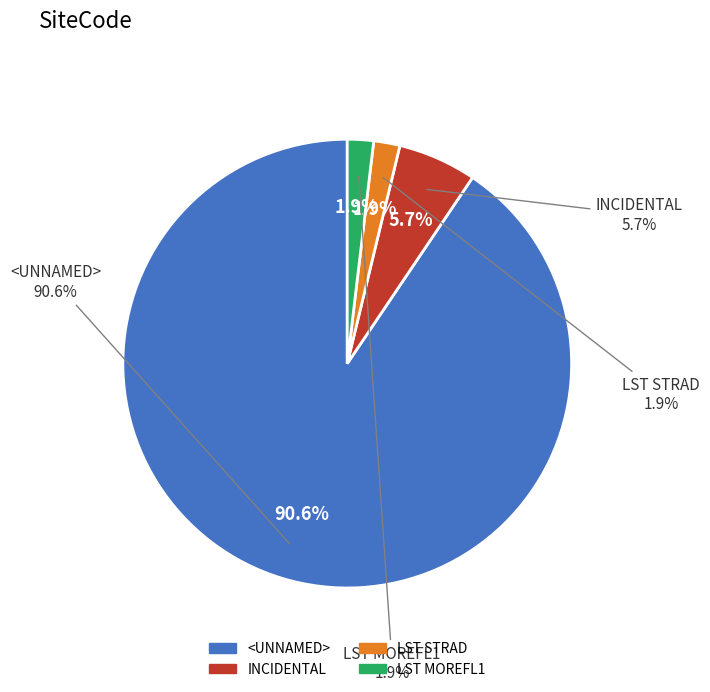

Is there a majority slice in this chart?

Yes